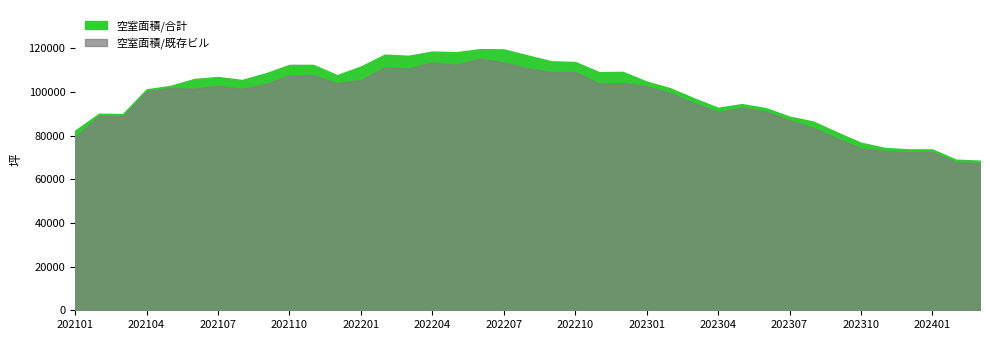

How many lines are shown in the chart?

2